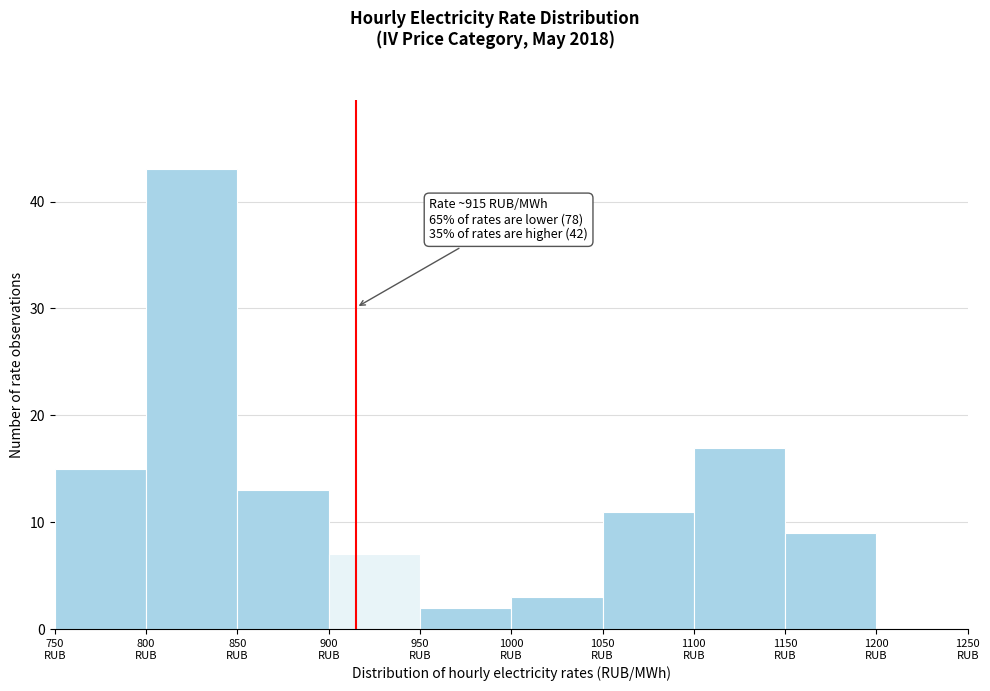

Which range on the x-axis has the tallest bar?

800 to 850